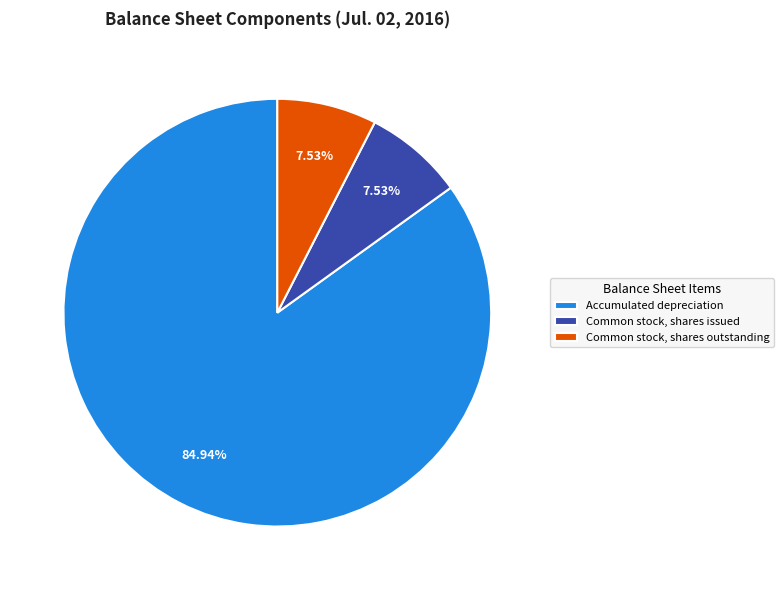

Is it true that Common stock, shares issued is 8% of the pie?

True